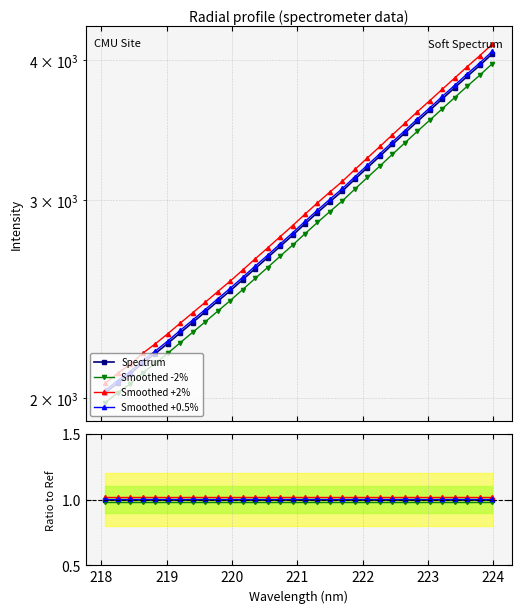

Between 220.9264 and 223.5987, which is larger?

223.5987